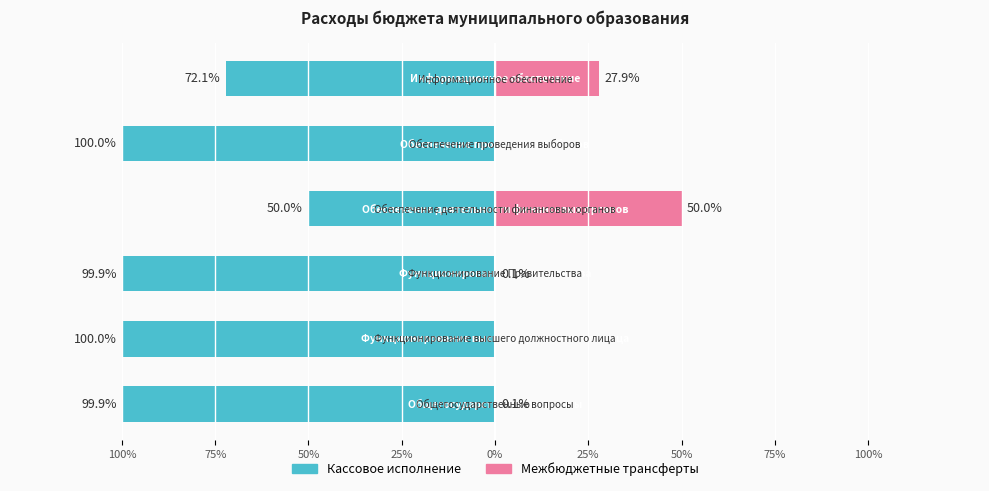

What are all the series names shown in the legend?

Кассовое исполнение, Межбюджетные трансферты